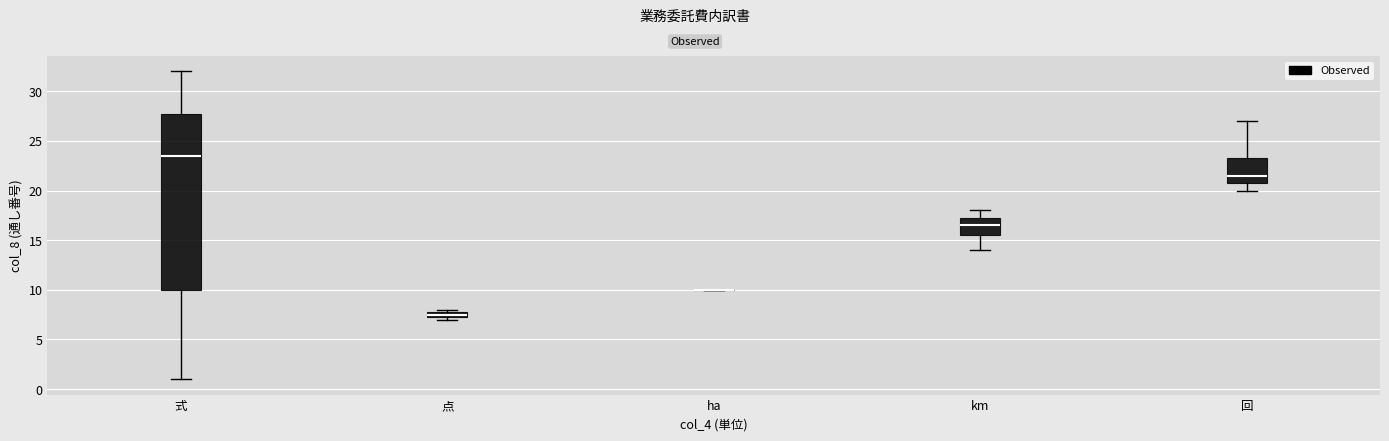

Which box is the tallest, from its lower edge to its upper edge?

式